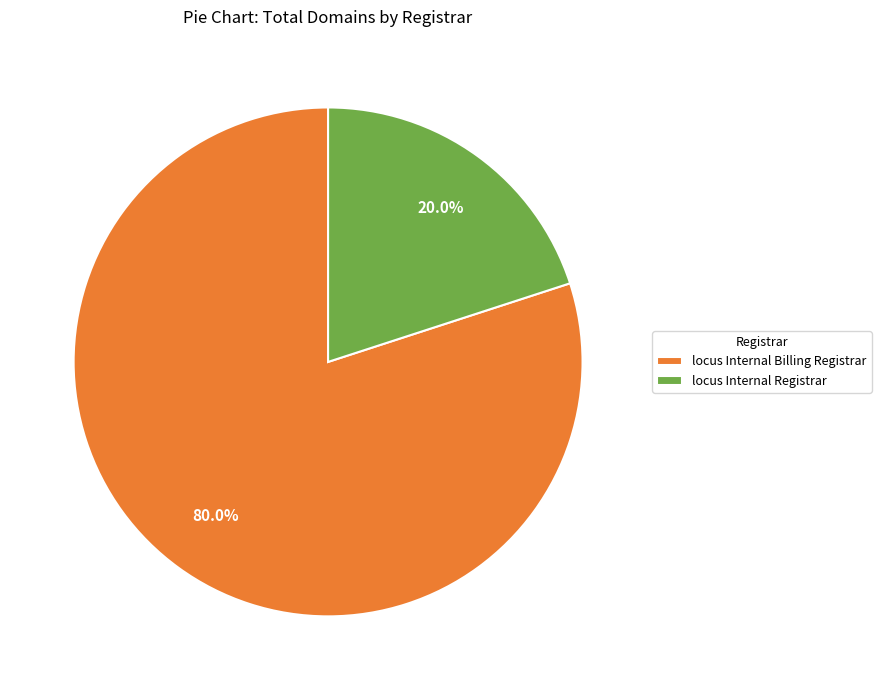

Rank the categories by value from lowest to highest.

locus Internal Registrar, locus Internal Billing Registrar